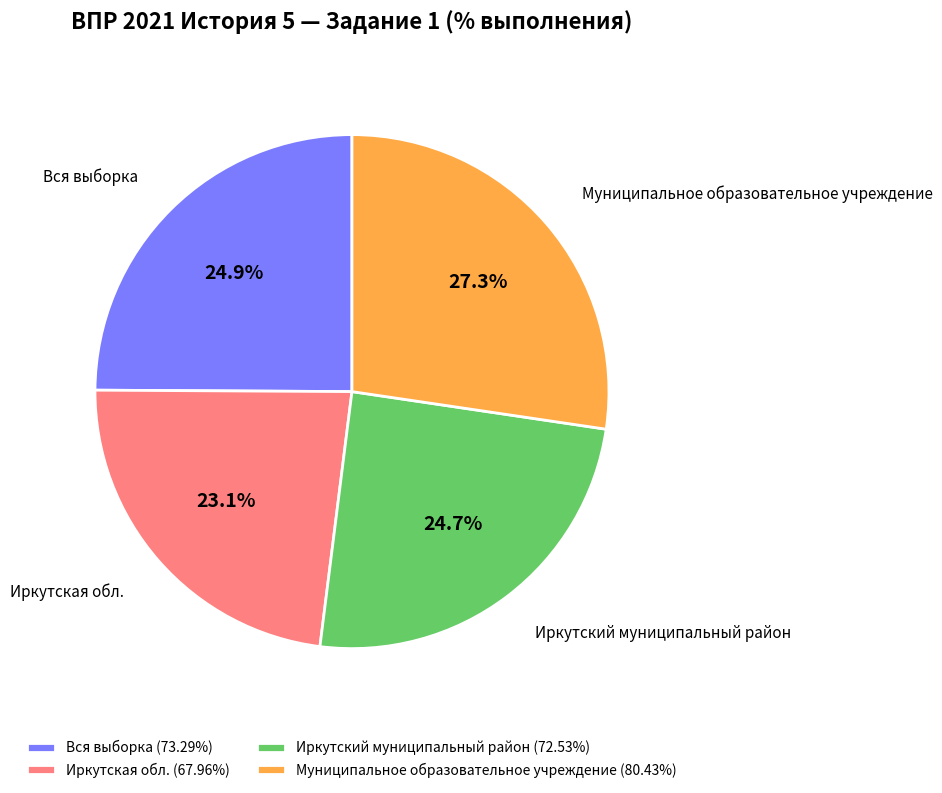

What is the ratio of the value at Иркутский муниципальный район to the value at Вся выборка?

1.0